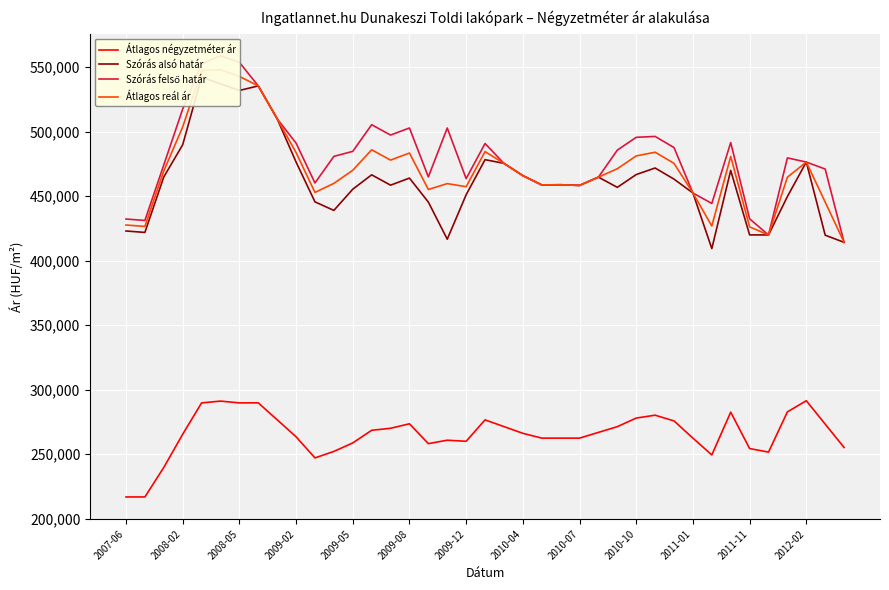

How many lines are shown in the chart?

4